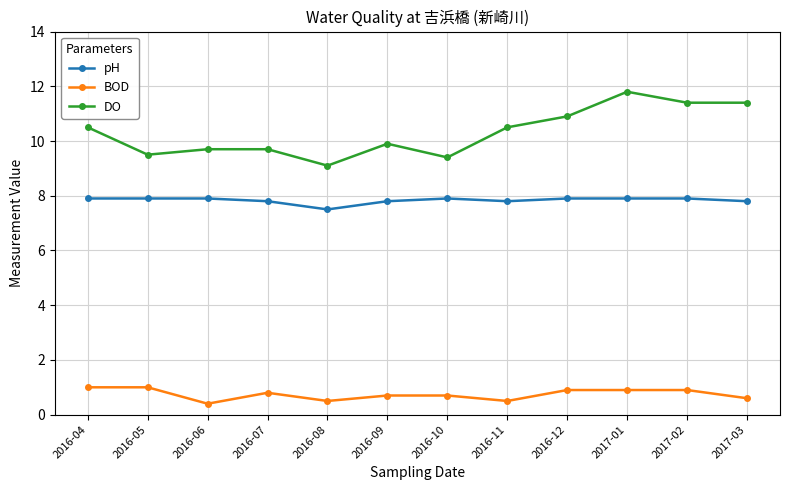

What is the value of the BOD point at the 1st from the left?

1.0